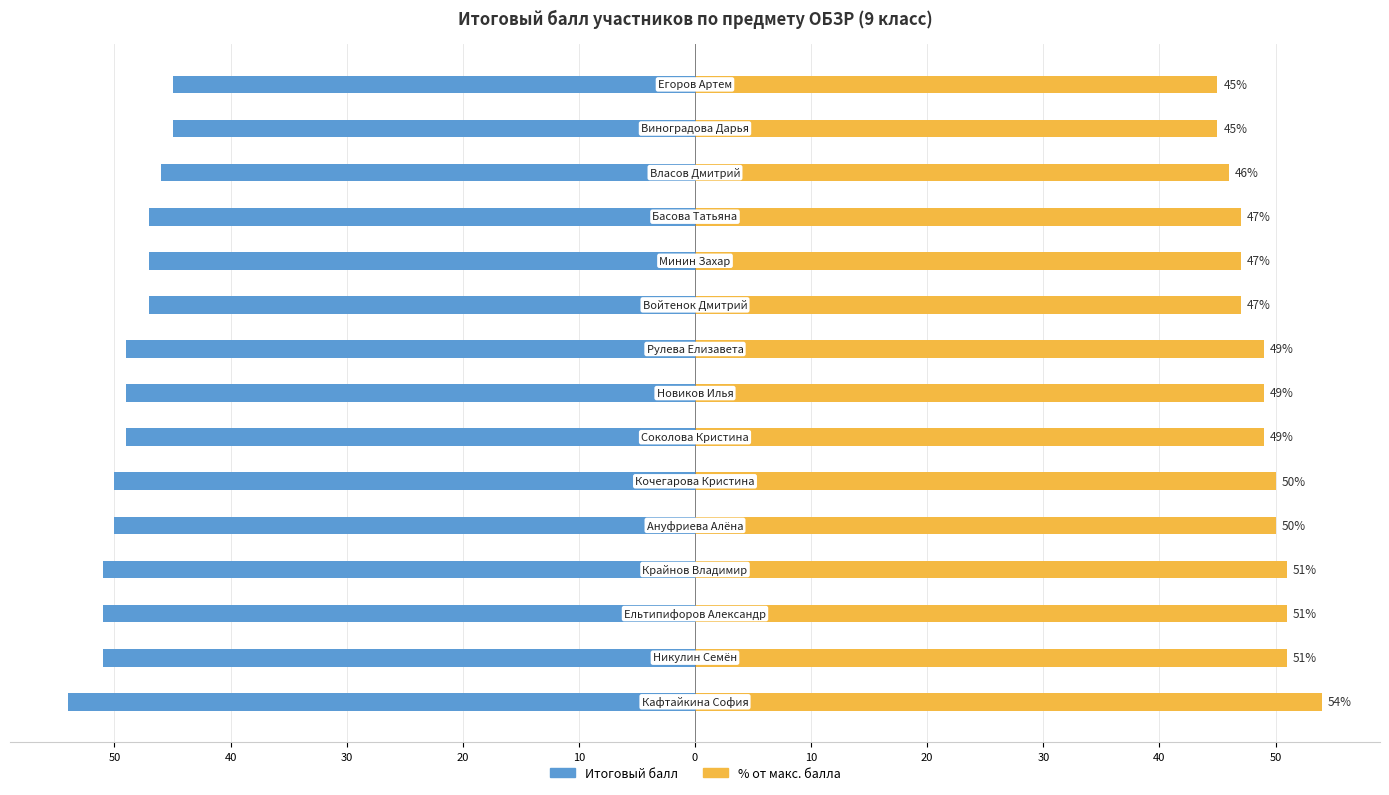

True or false: Итоговый балл has a value of -45 at 13.

True